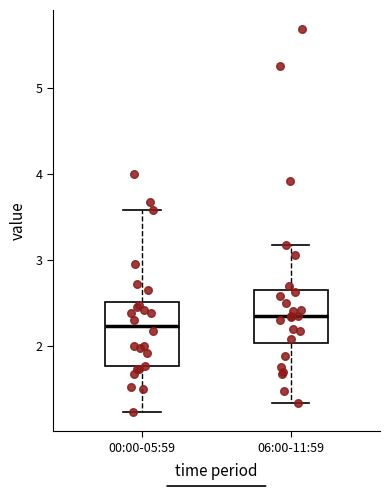

Comparing the boxes themselves (not the whiskers), which one is the tallest?

00:00-05:59